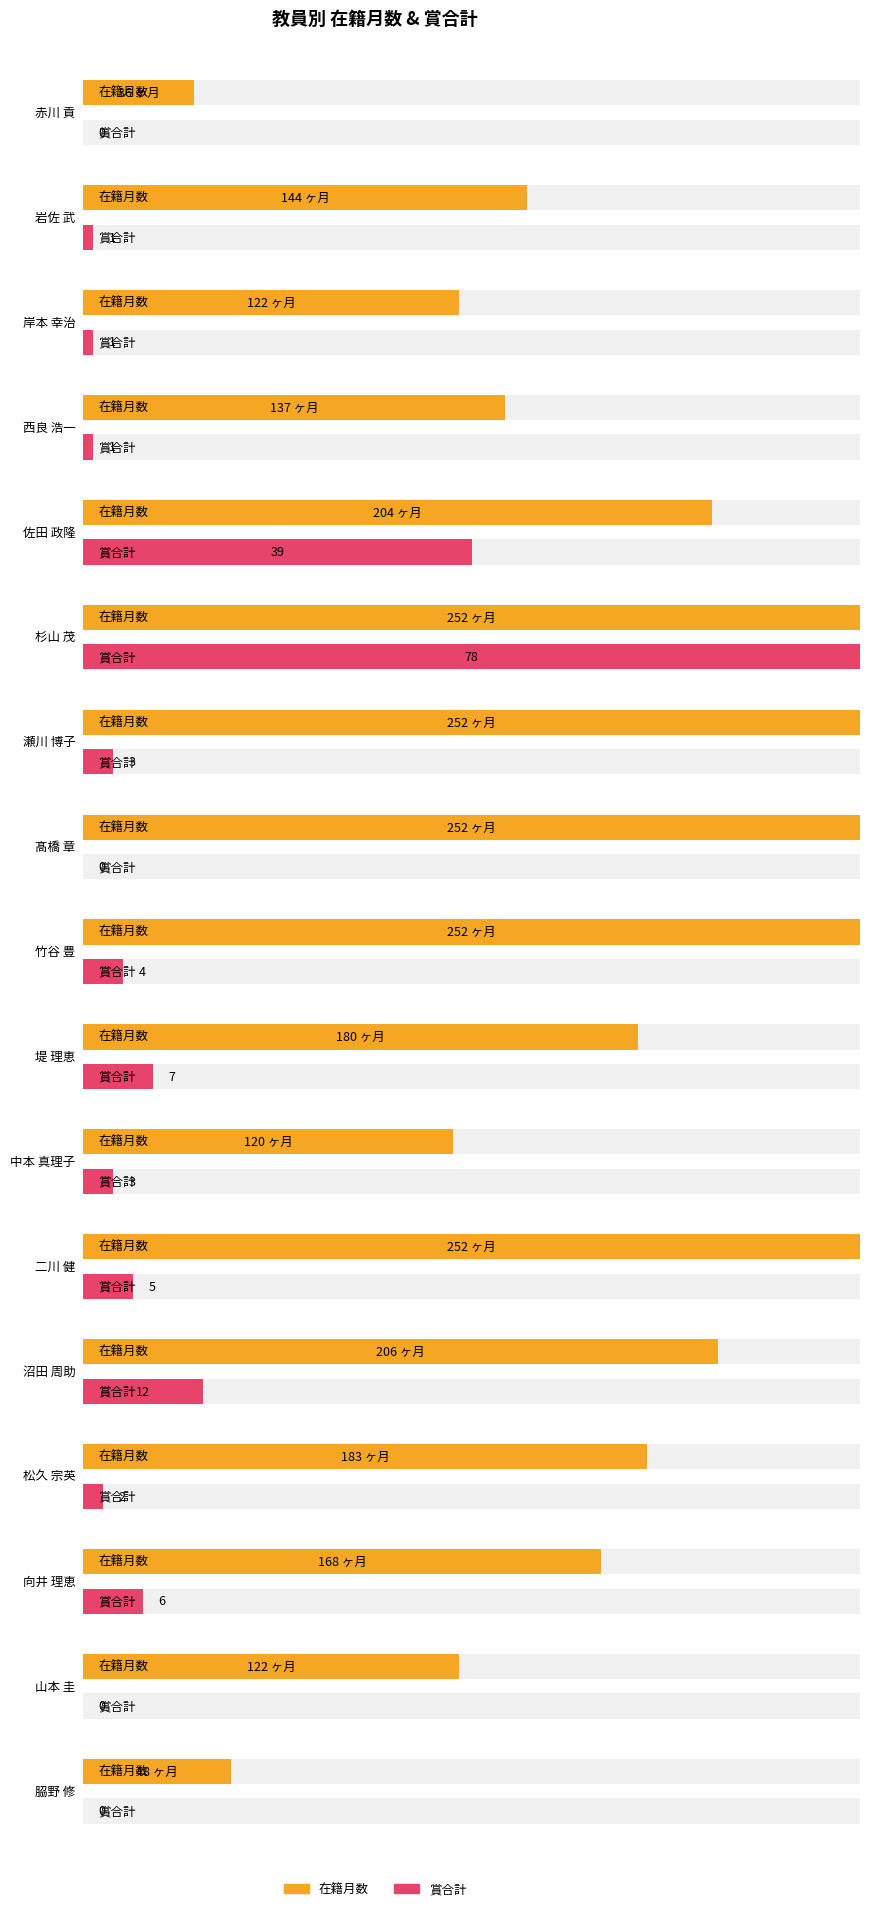

Which series has the widest spread of values?

在籍月数